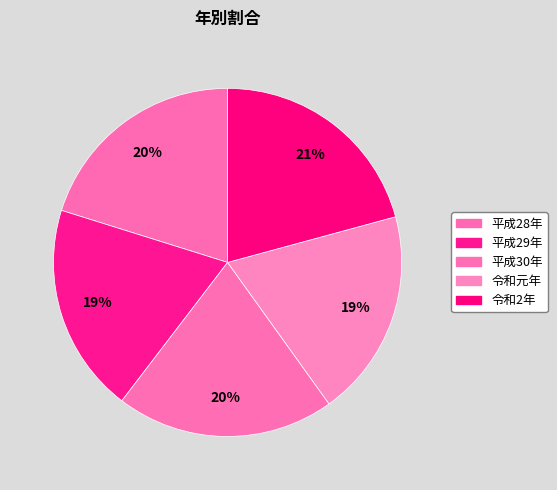

What is the change in value from 平成30年 to 令和元年?

-0.8